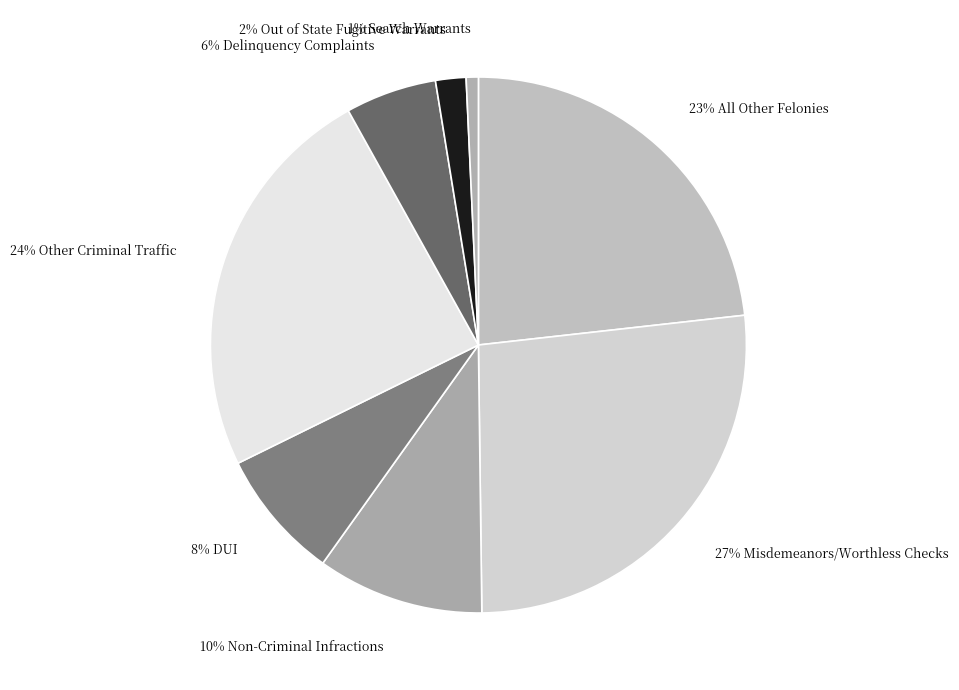

Count the number of slices in the pie.

8